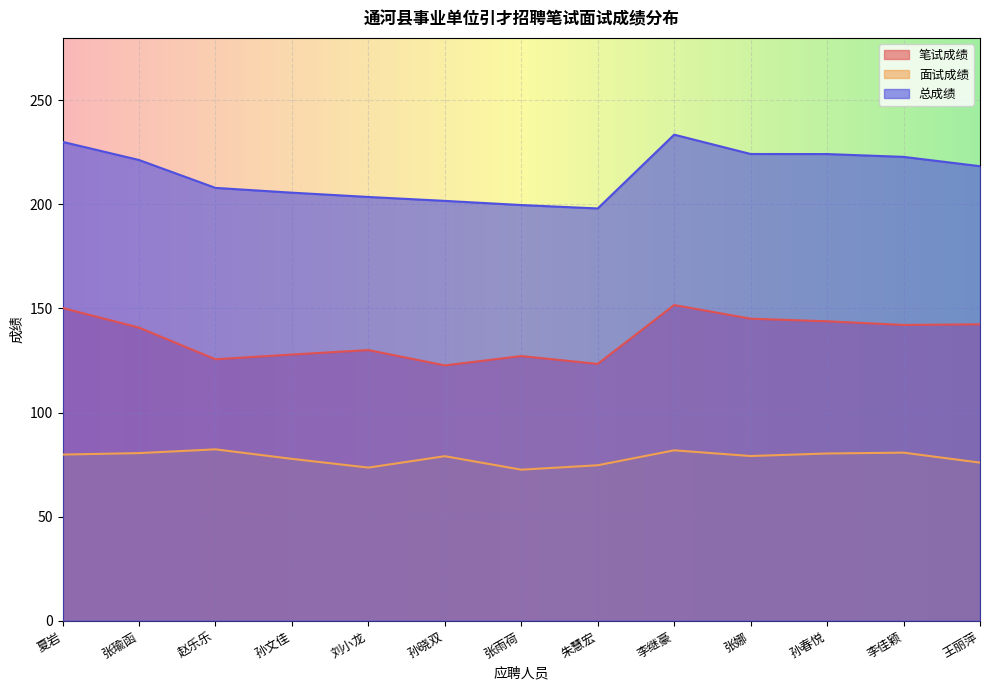

How many interior local peaks does the 笔试成绩 series have?

3